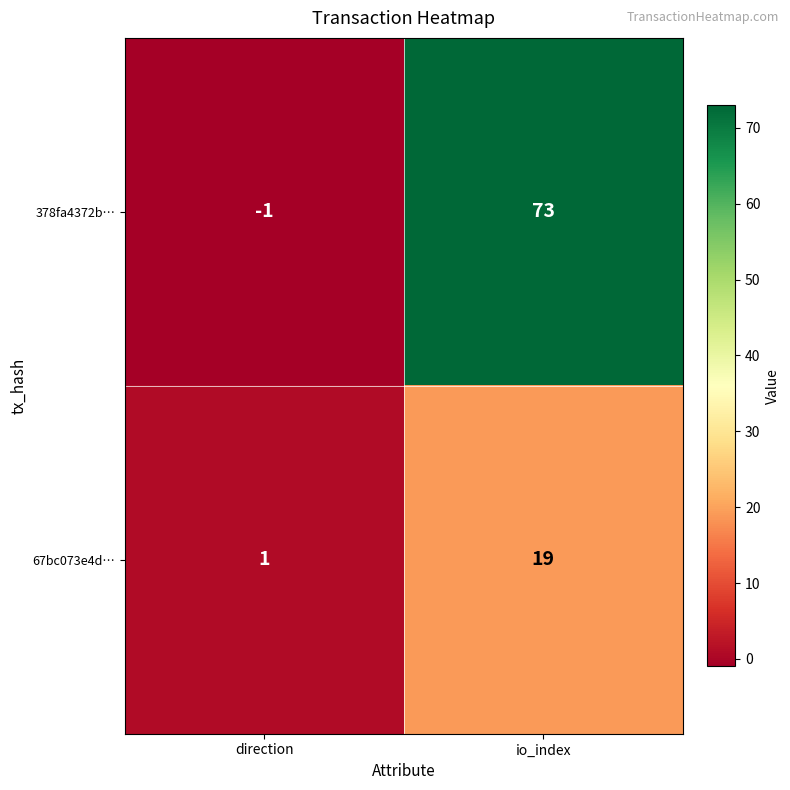

Rank the series at io_index from lowest to highest value.

67bc073e4d…, 378fa4372b…